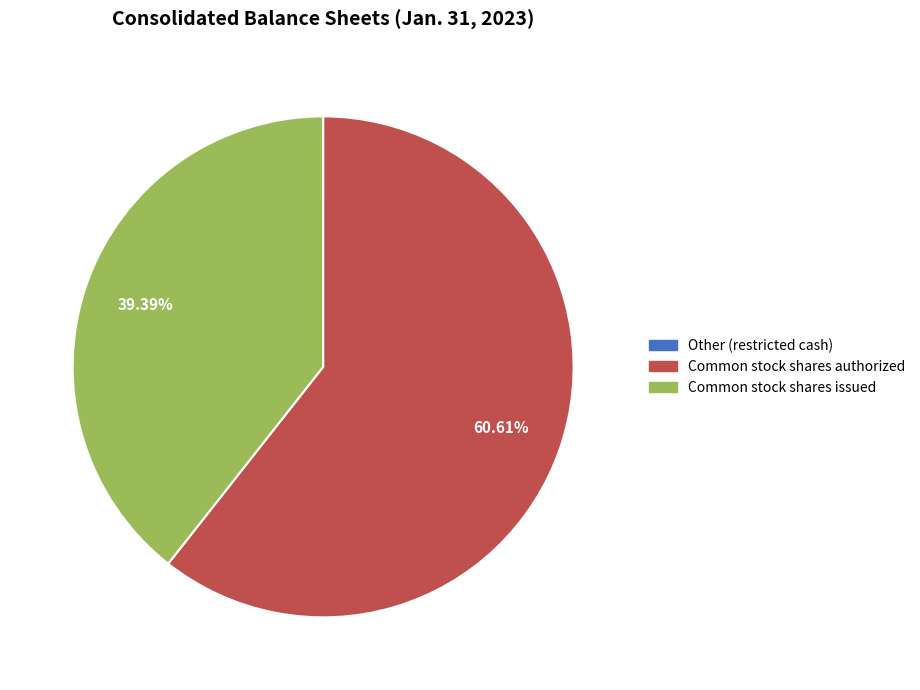

To the nearest percent, what portion does Common stock shares authorized represent?

61%